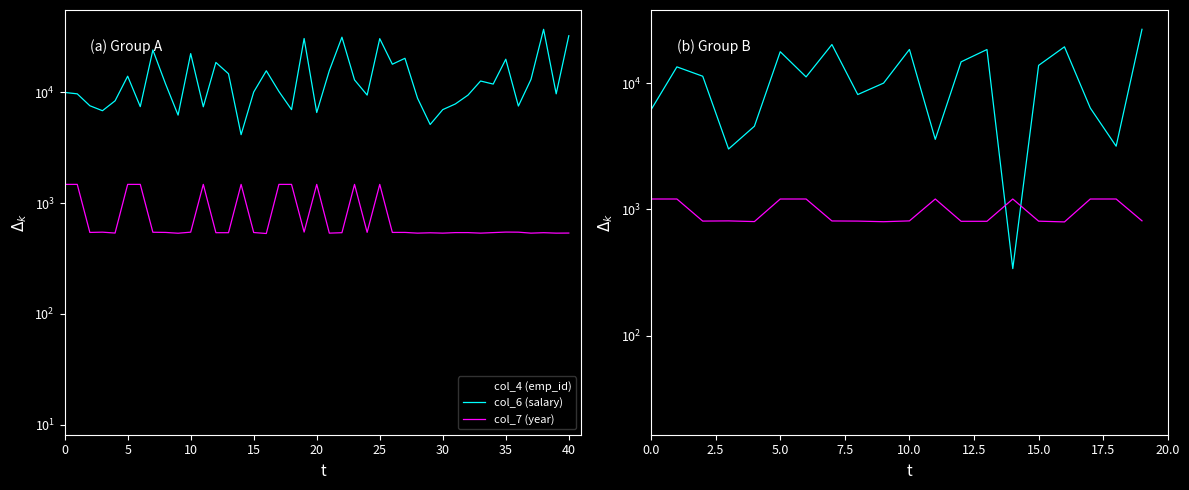

How many times do col_7 (year) and col_4 (emp_id) cross each other?

2